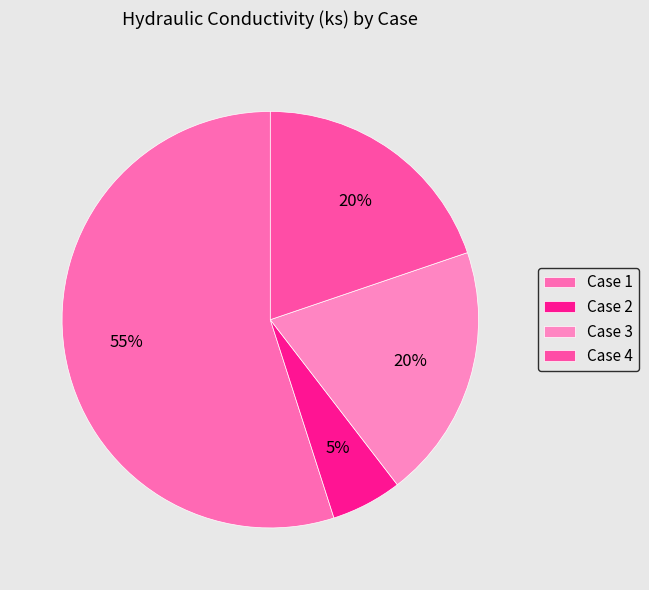

Which has a higher value, Case 3 or Case 2?

Case 3